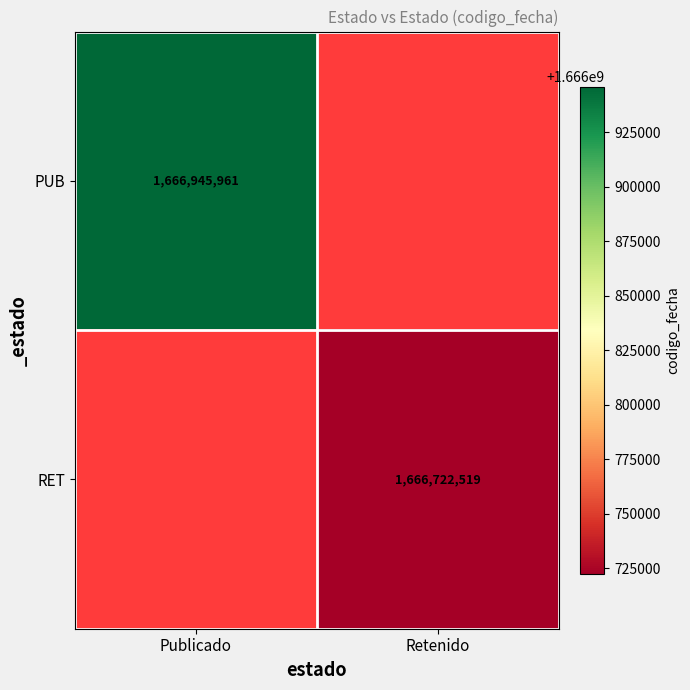

Between Retenido and Publicado, which is larger?

Publicado